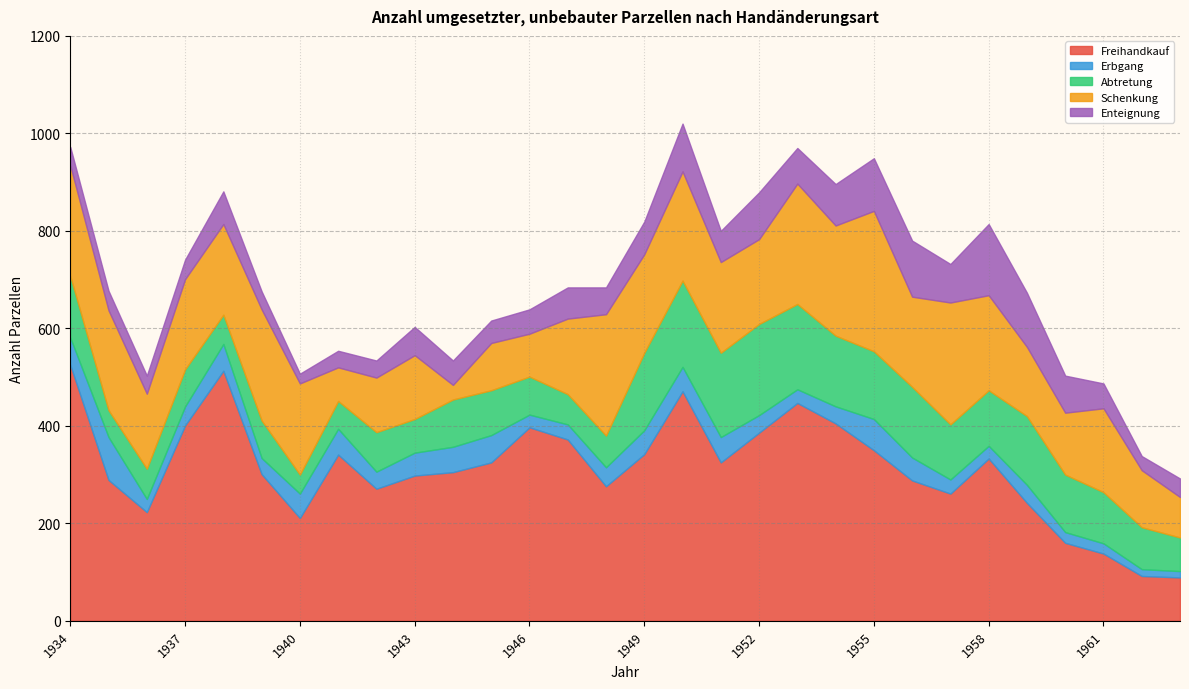

Which series has the widest spread of values?

Freihandkauf